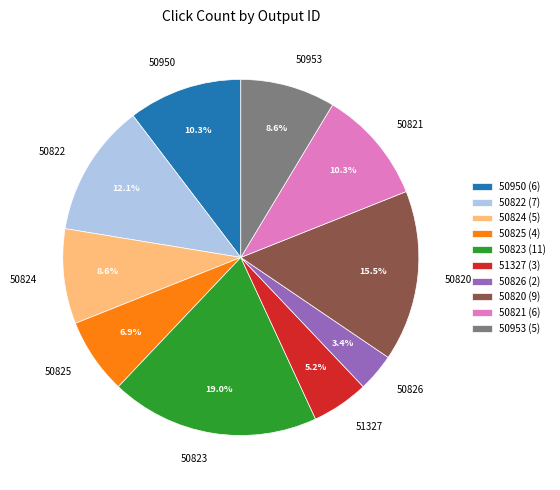

Does any single category account for the majority?

No